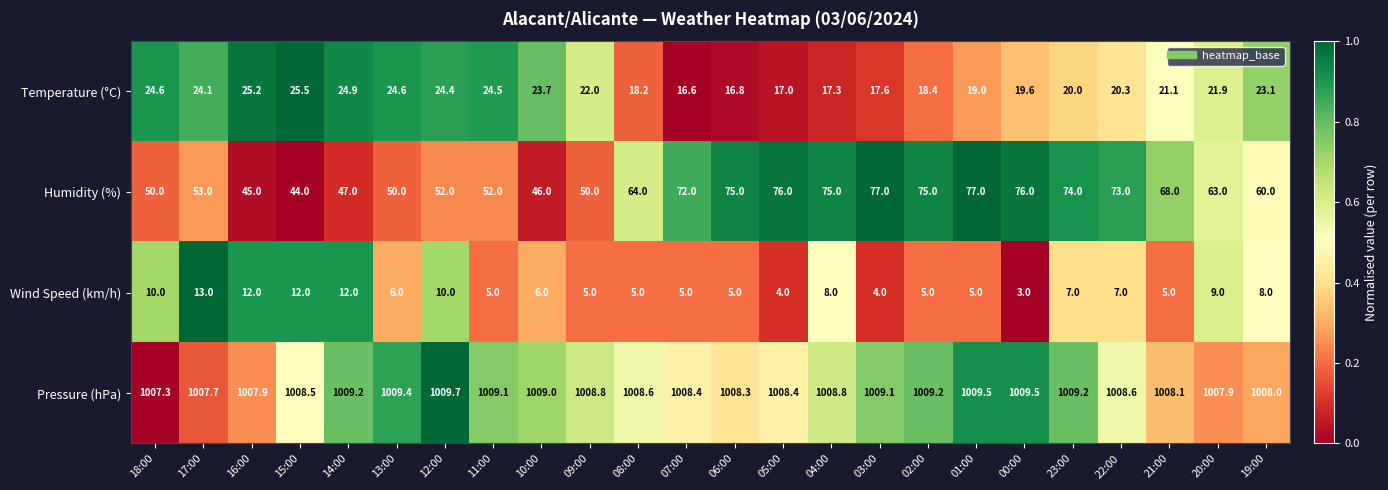

Between 07:00 and 20:00, which series saw the biggest shift?

Humidity (%)